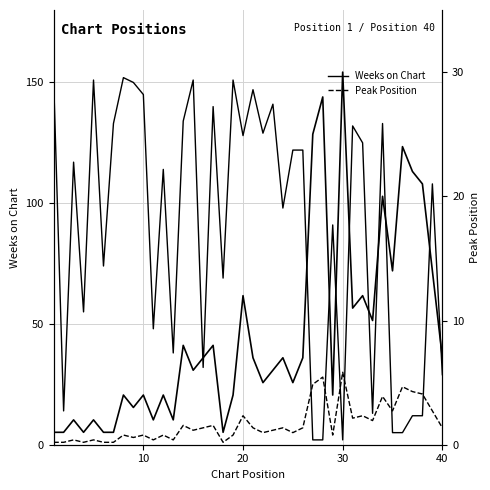

What is the minimum value for Peak Position?

1